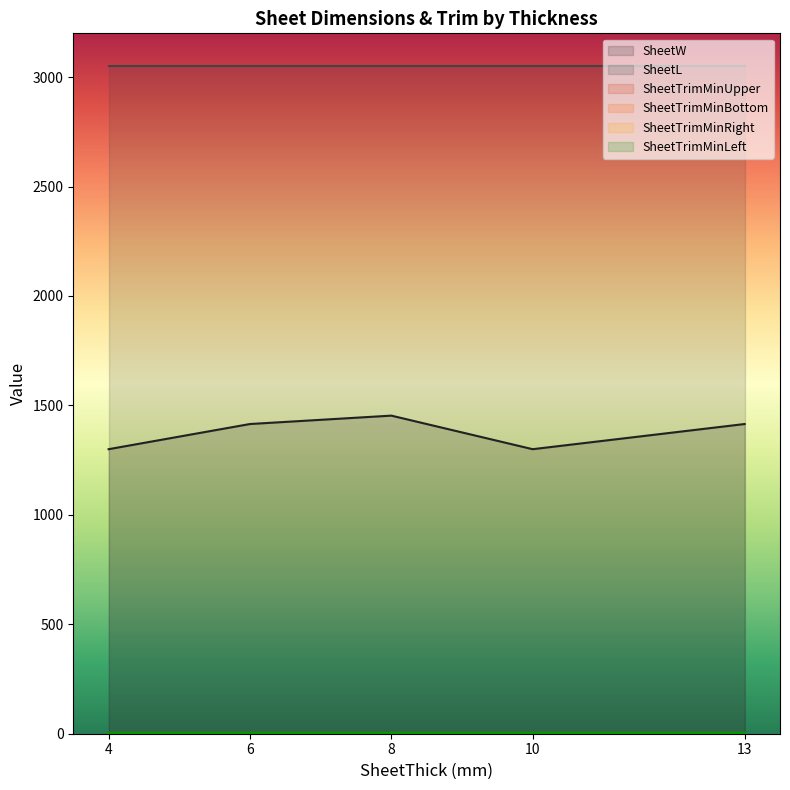

What is the label of the 1st point from the left?

4